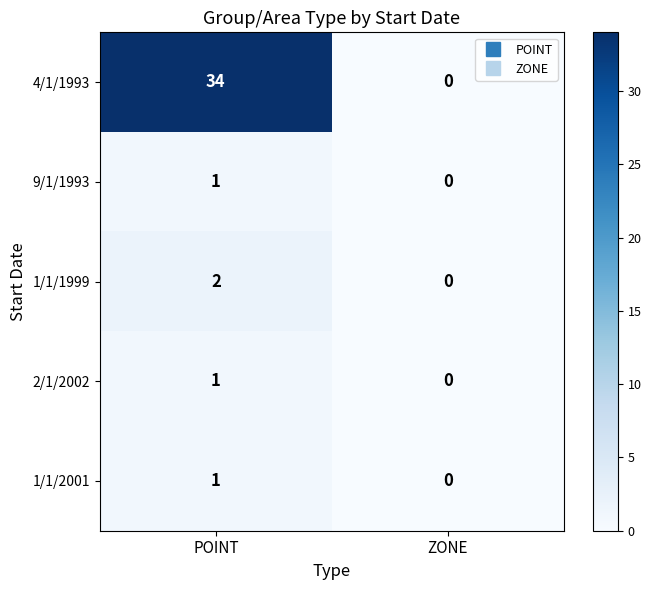

Is it true that 4/1/1993 equals 0 at ZONE?

True